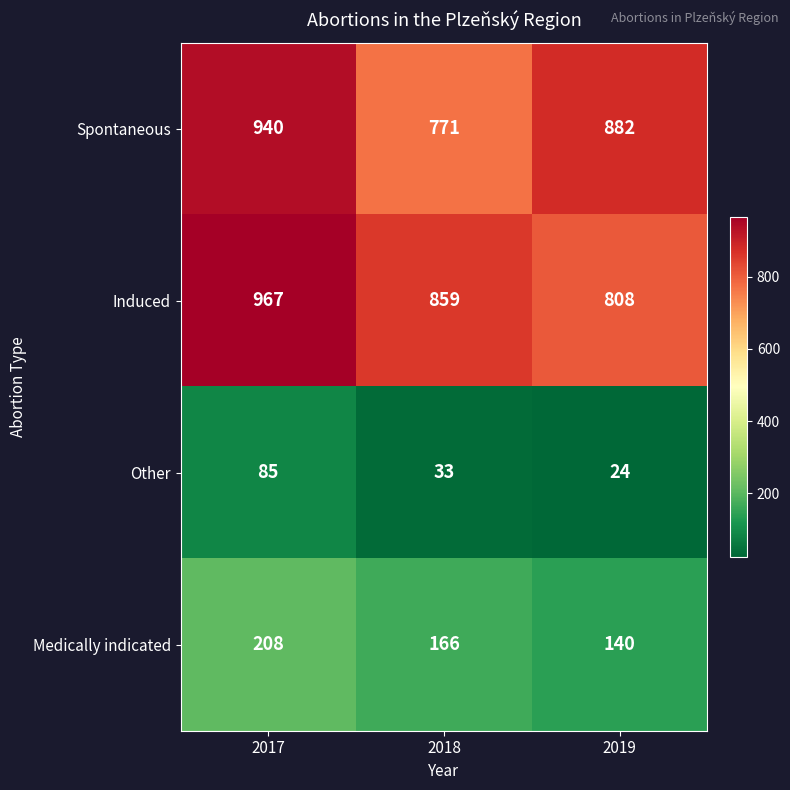

Between 2017 and 2019, which series saw the biggest shift?

Induced